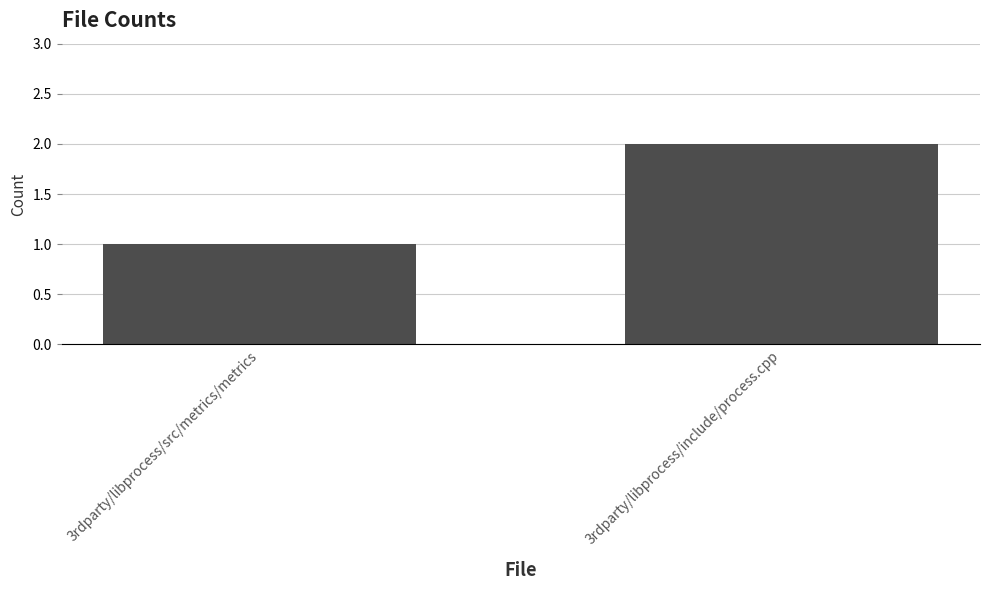

Rank the categories by value from highest to lowest.

3rdparty/libprocess/include/process.cpp, 3rdparty/libprocess/src/metrics/metrics